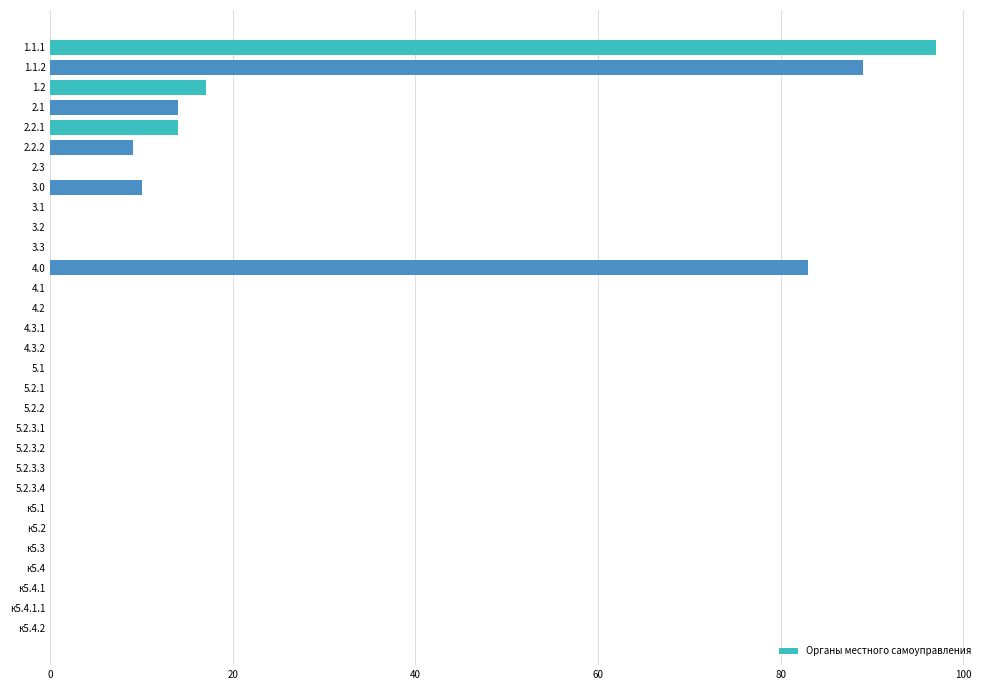

What is the sum of the values at 2.2.2 and 4.0?

92